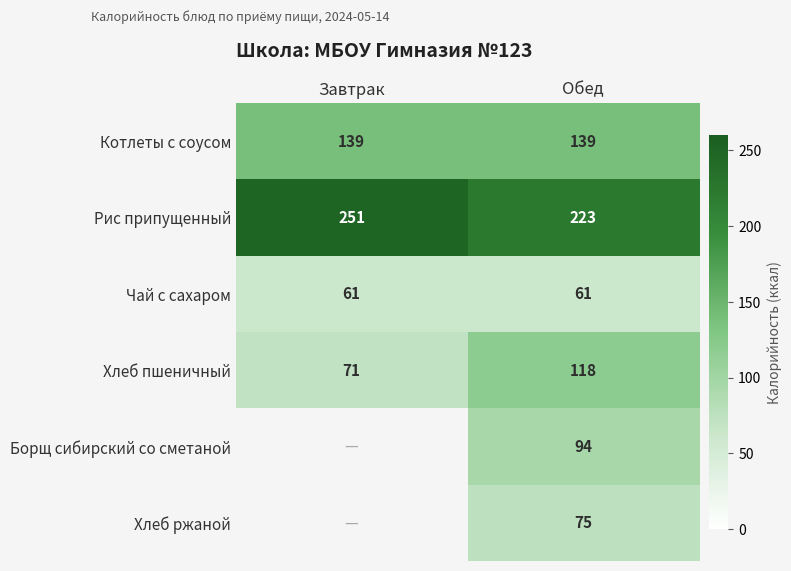

Count the Хлеб пшеничный values in the range 71 to 118.

2